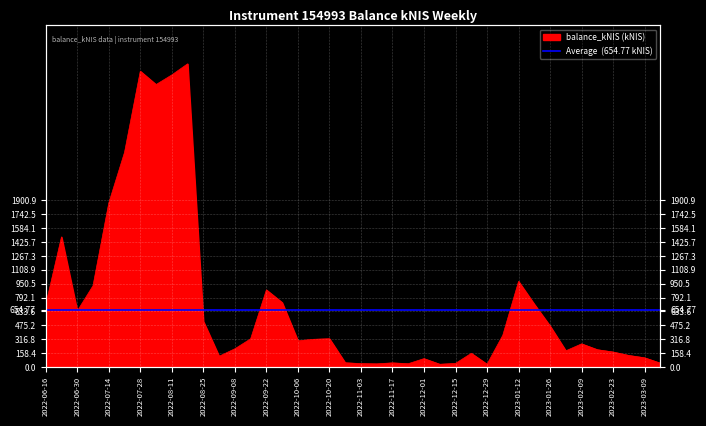

Does the chart display data point markers on the line(s)?

No